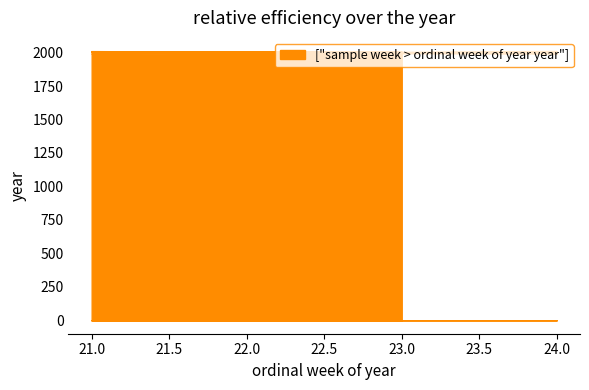

What is the maximum value shown in the chart?

2009